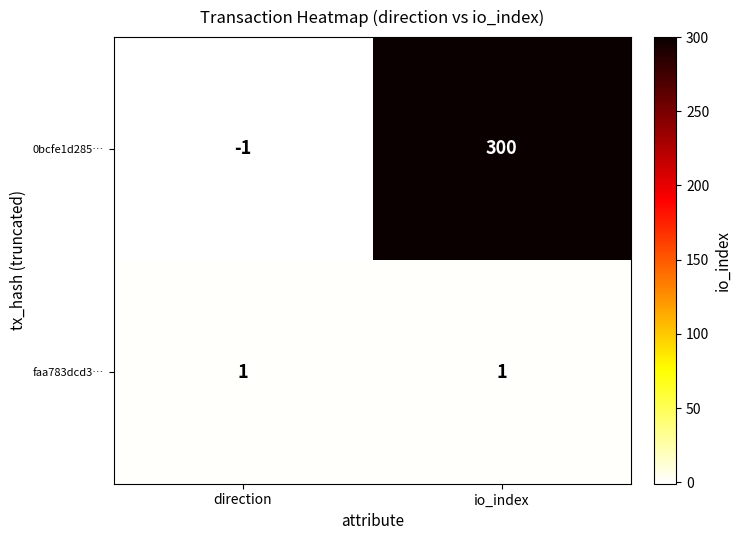

How many series are shown in this chart?

2